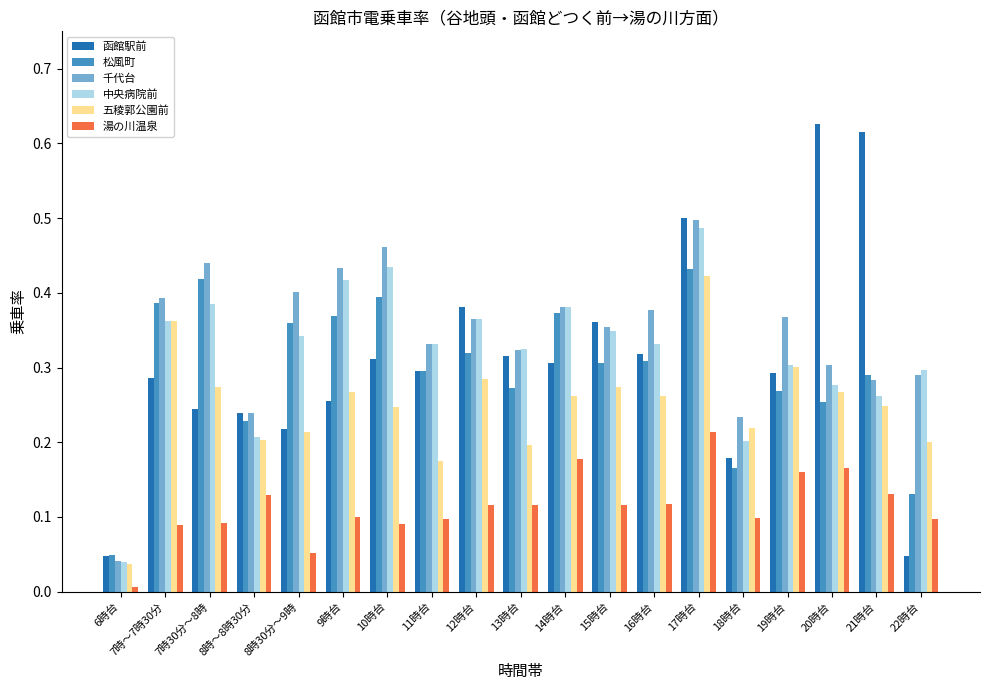

Which category has the lowest value in the 五稜郭公園前 series?

6時台